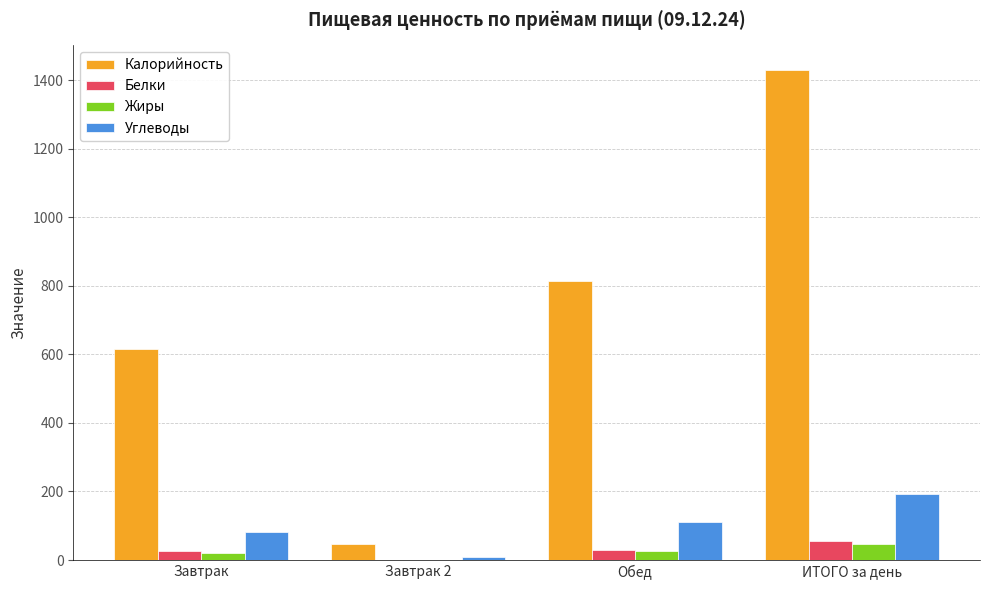

Are the bars grouped side by side (vs. stacked)?

Yes